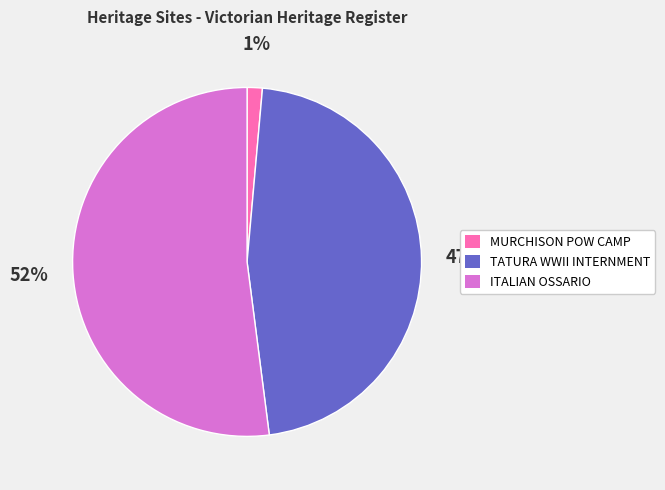

Which category has the biggest portion of the pie?

ITALIAN OSSARIO